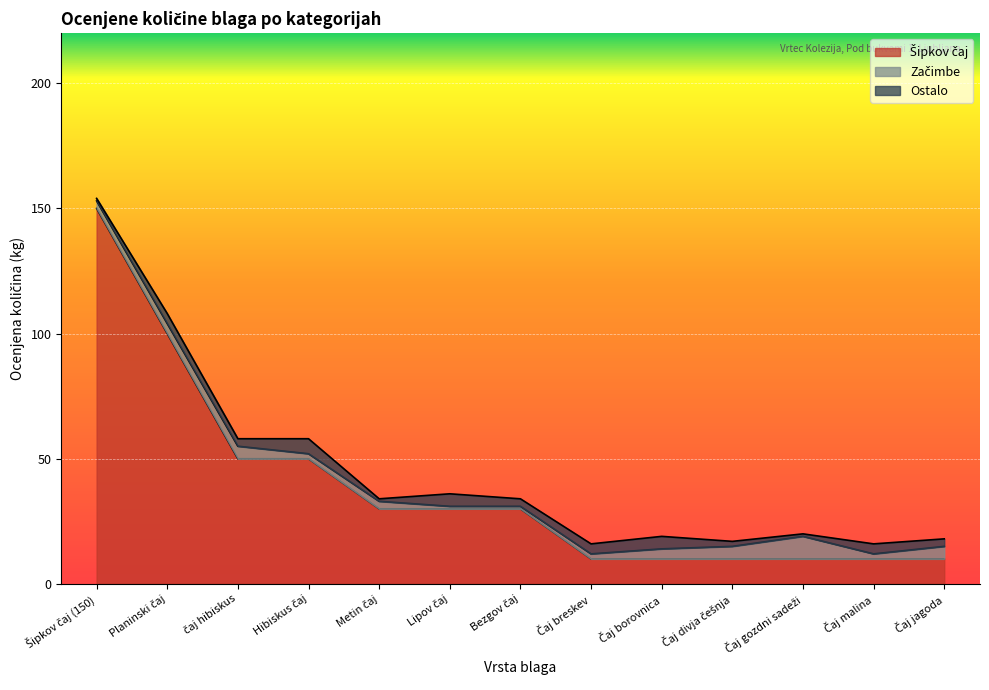

List the labels in order of Začimbe value, largest first.

Čaj gozdni sadeži, čaj hibiskus, Čaj divja češnja, Čaj jagoda, Planinski čaj, Čaj borovnica, Šipkov čaj (150), Metin čaj, Hibiskus čaj, Čaj breskev, Čaj malina, Lipov čaj, Bezgov čaj